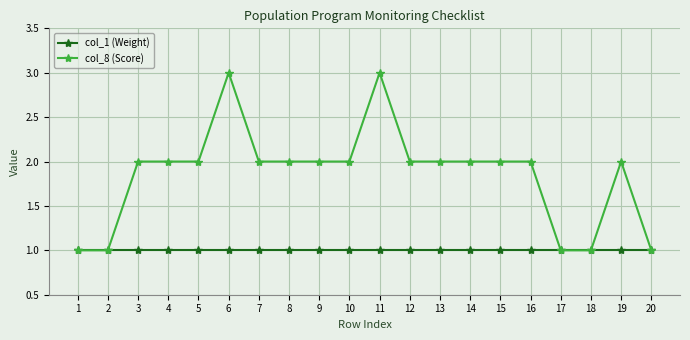

Rank the series by their average value, from lowest to highest.

col_1 (Weight), col_8 (Score)